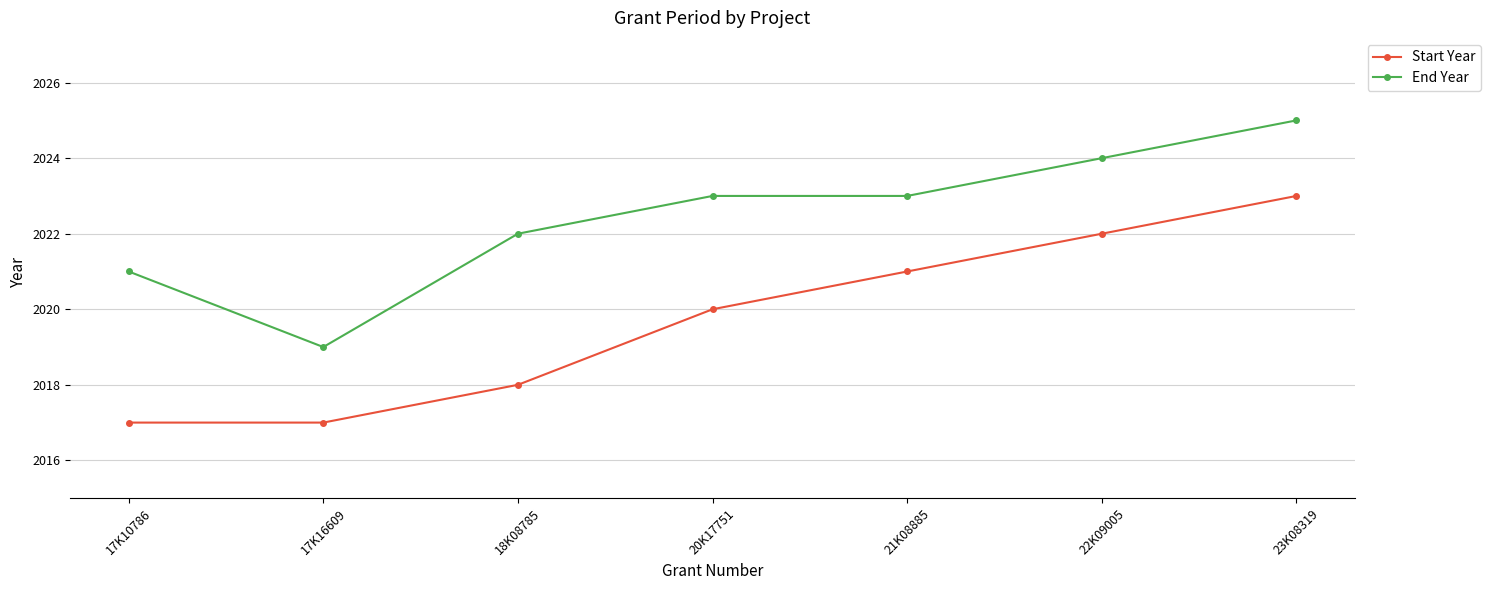

Which category has the highest value in the Start Year series?

23K08319